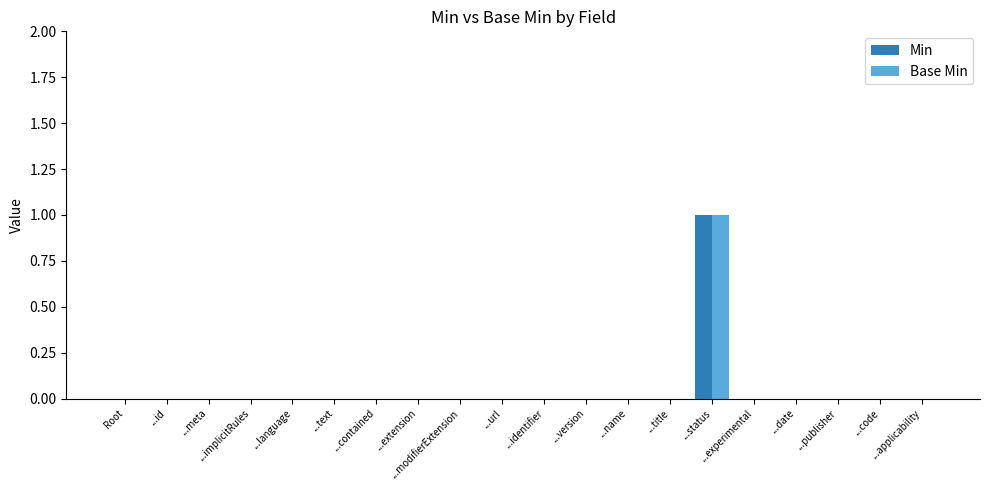

At which category is the sum across all series the highest?

...status